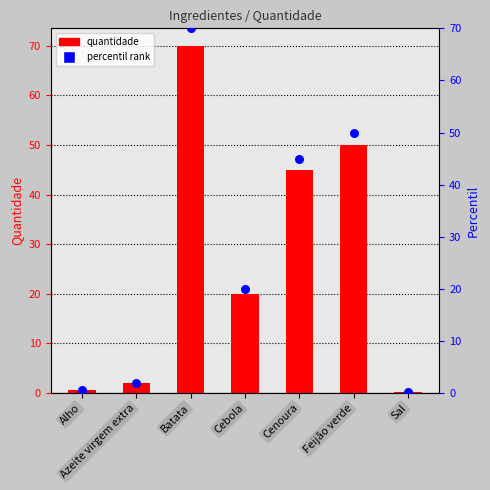

What is the total value across all series at Cenoura?

90.0